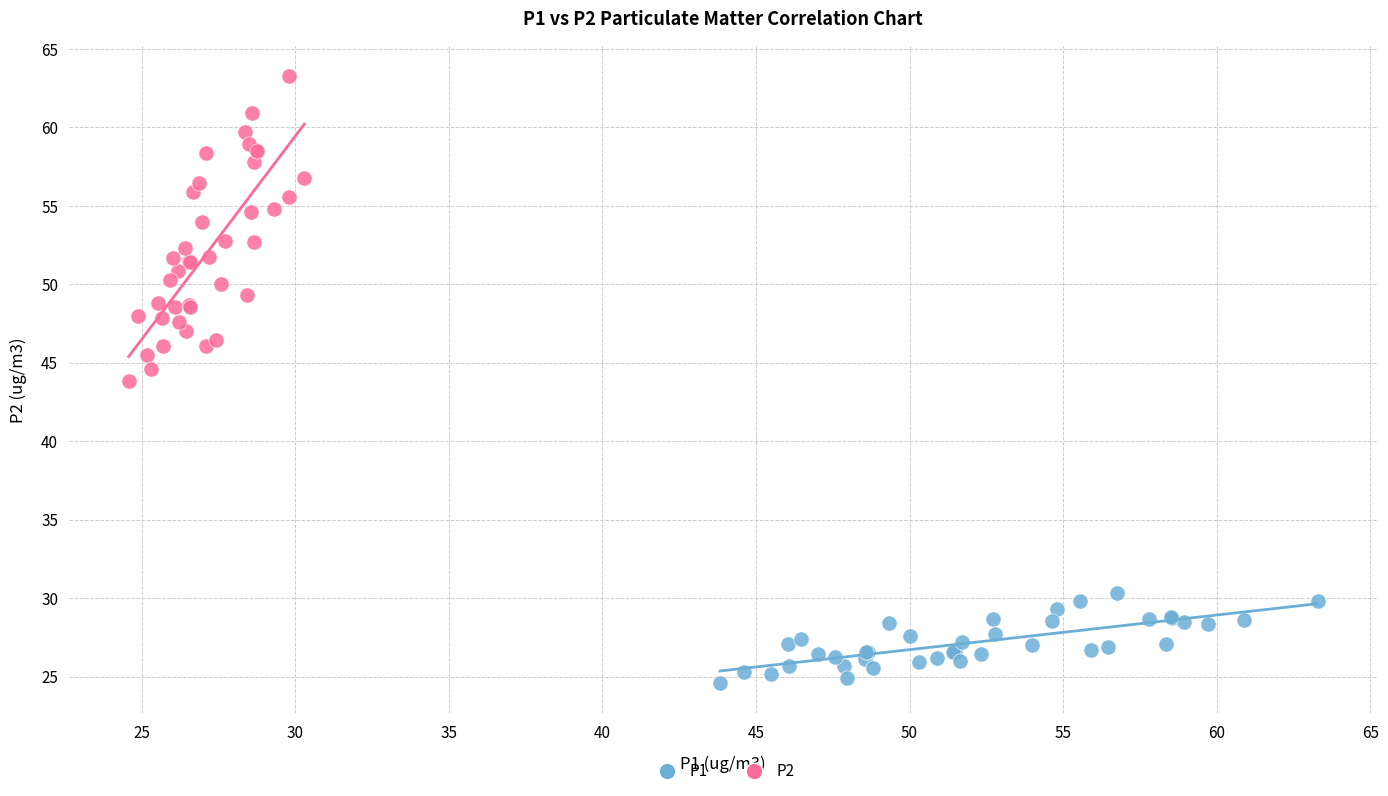

Which series has the widest spread of Y values?

P2